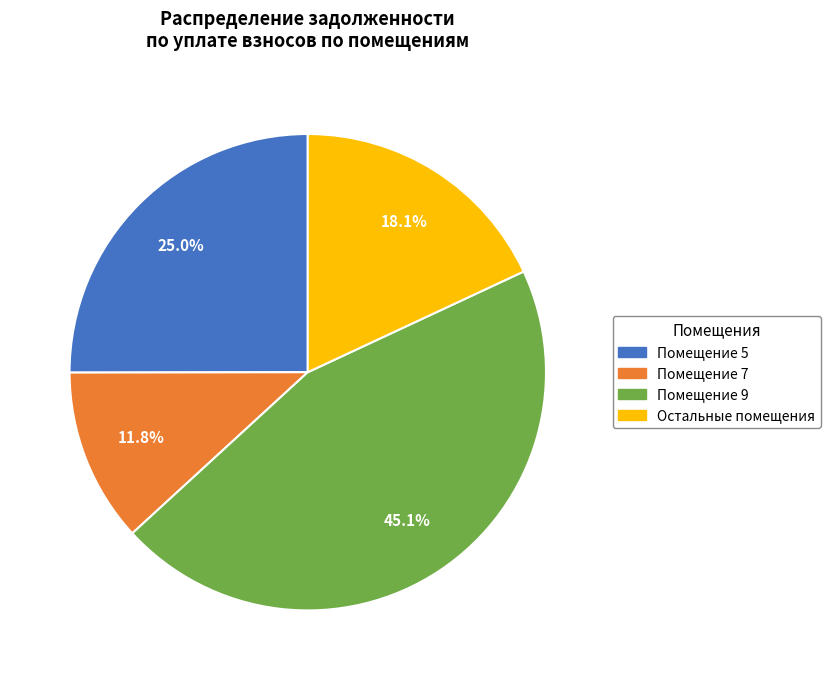

Which slice is the smallest?

Помещение 7